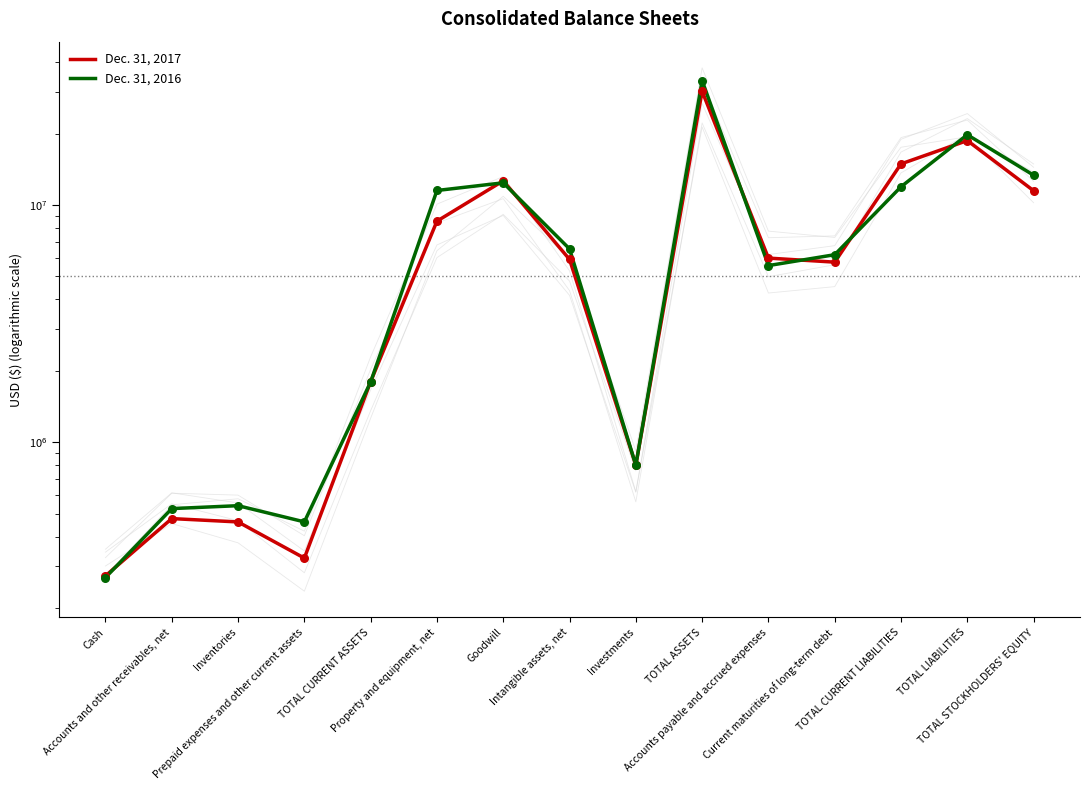

At which category is the sum across all series the highest?

TOTAL ASSETS